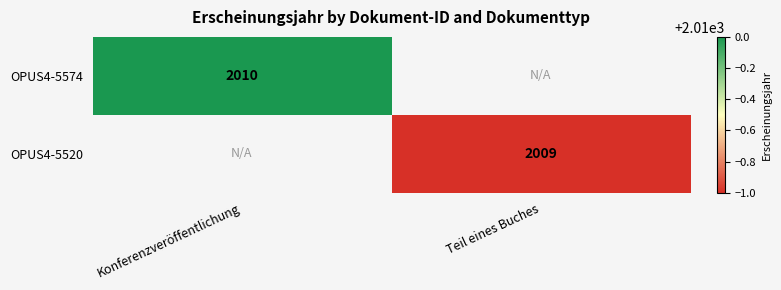

The OPUS4-5574 series shows 2010 at Konferenzveröffentlichung. True or false?

True